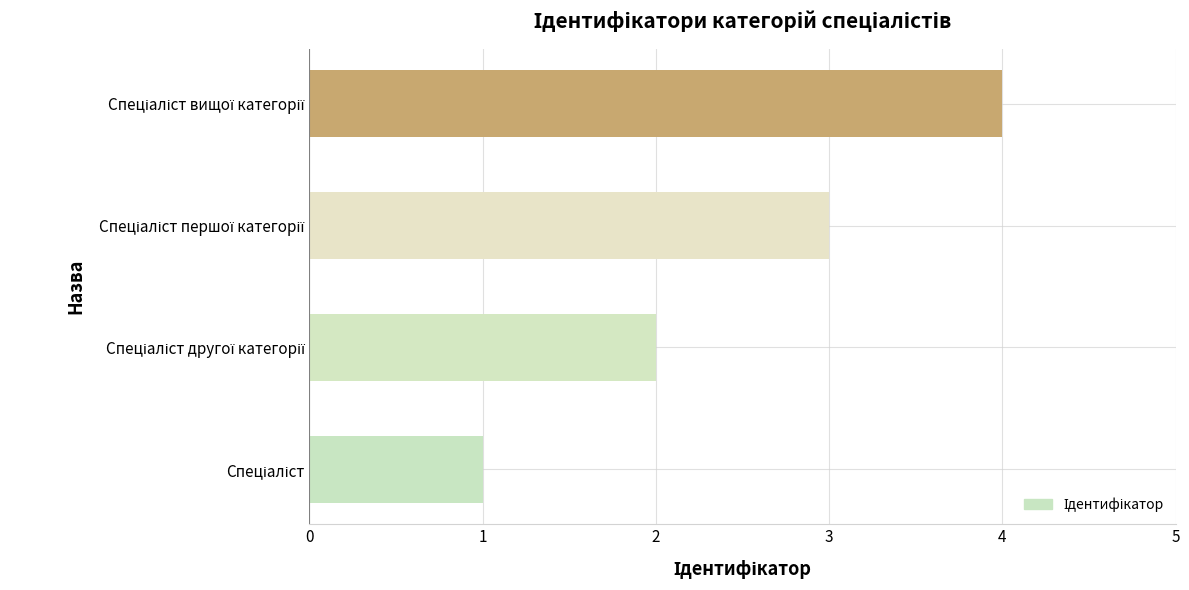

What is the greatest value displayed?

4